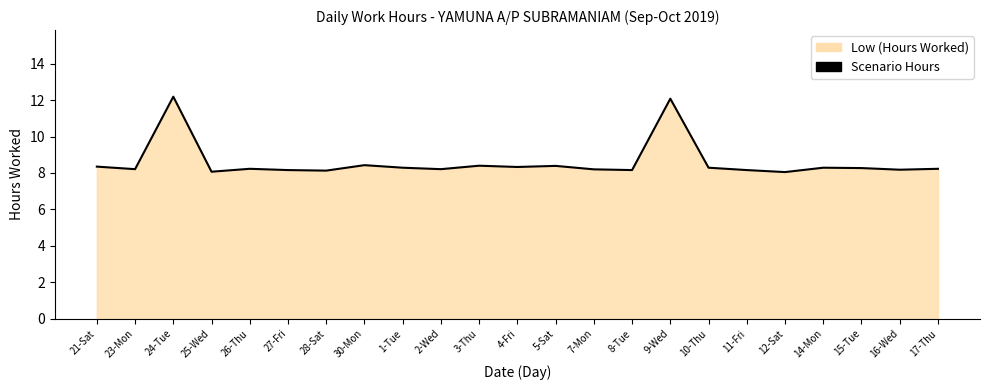

Rank the categories by value from highest to lowest.

24-Tue, 9-Wed, 30-Mon, 3-Thu, 5-Sat, 21-Sat, 4-Fri, 1-Tue, 10-Thu, 14-Mon, 15-Tue, 26-Thu, 17-Thu, 23-Mon, 2-Wed, 7-Mon, 16-Wed, 27-Fri, 8-Tue, 11-Fri, 28-Sat, 25-Wed, 12-Sat